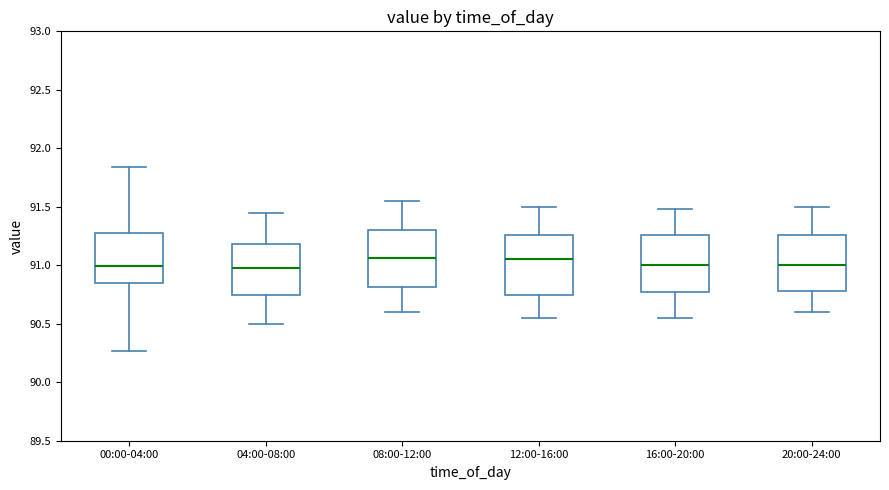

Reading left to right, read every box against the y-axis: the position of its median line, the range the box covers, and the ends of its whiskers. The values are not printed on the chart, so give them approximately, as read against the axis.

00:00-04:00: median 91.00, box 90.85 to 91.30, whiskers 90.25 to 91.85
04:00-08:00: median 91.00, box 90.75 to 91.20, whiskers 90.50 to 91.45
08:00-12:00: median 91.05, box 90.80 to 91.30, whiskers 90.60 to 91.55
12:00-16:00: median 91.05, box 90.75 to 91.25, whiskers 90.55 to 91.50
16:00-20:00: median 91.00, box 90.75 to 91.25, whiskers 90.55 to 91.50
20:00-24:00: median 91.00, box 90.80 to 91.25, whiskers 90.60 to 91.50